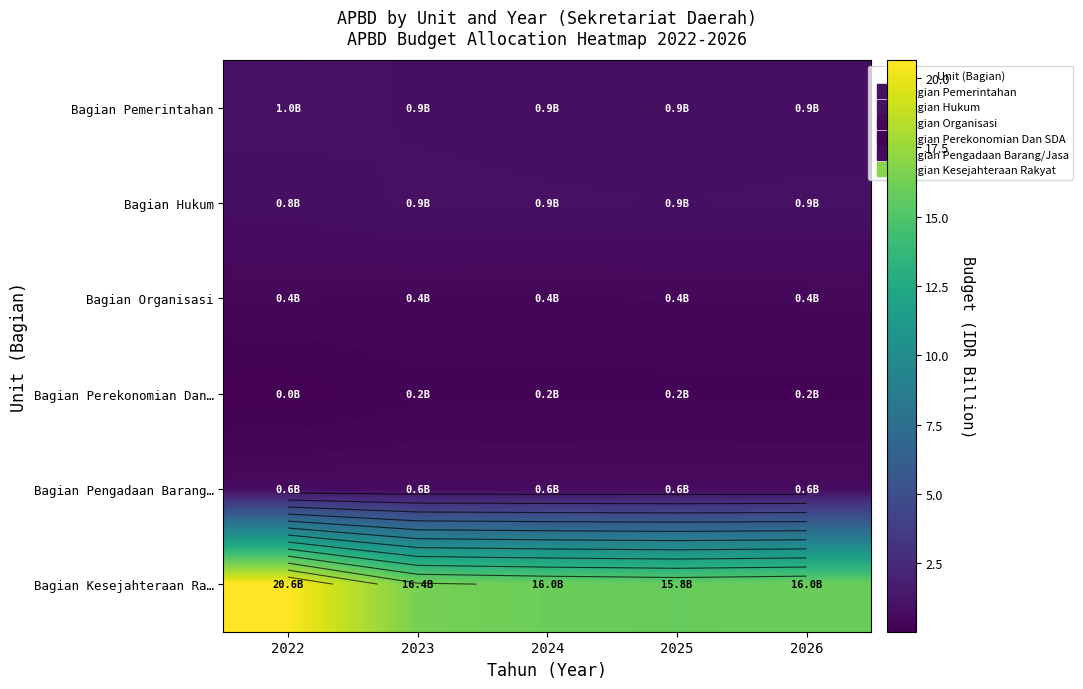

Read the Bagian Hukum value at 2025.

0.9